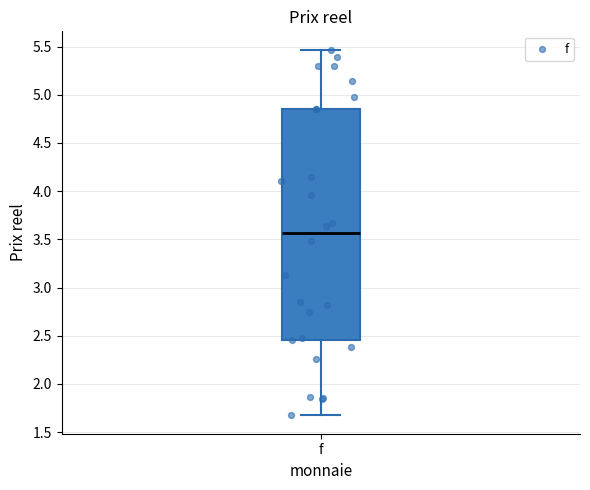

Where is the lower edge of the box for f on the y-axis? The values are not printed on the chart, so give them approximately, as read against the axis.

2.45